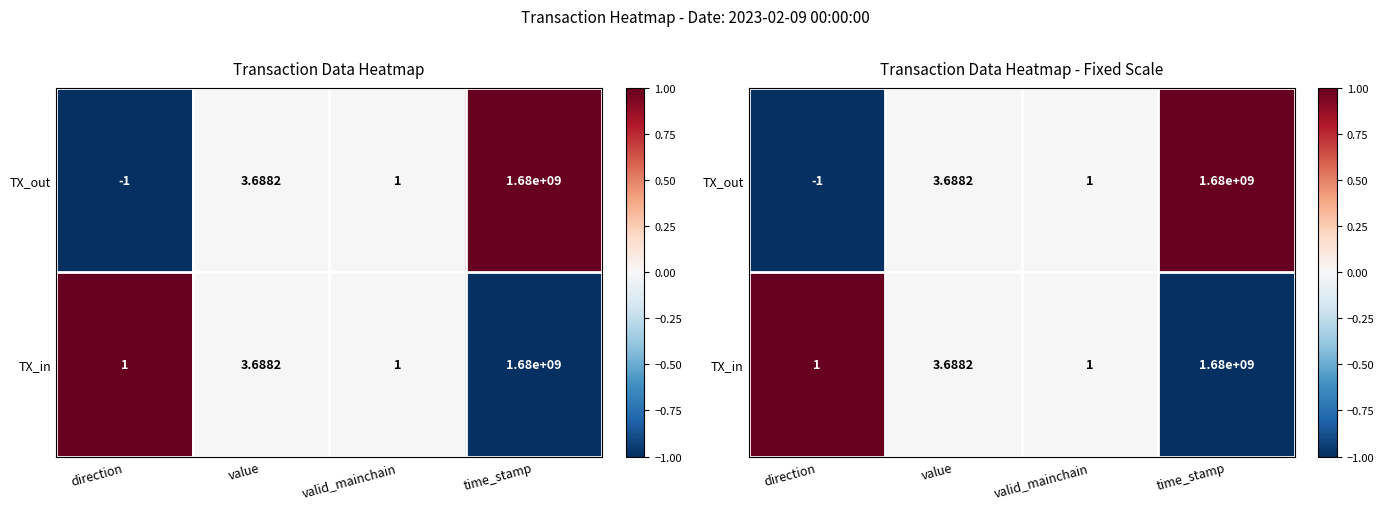

How many values in TX_out are above zero?

1